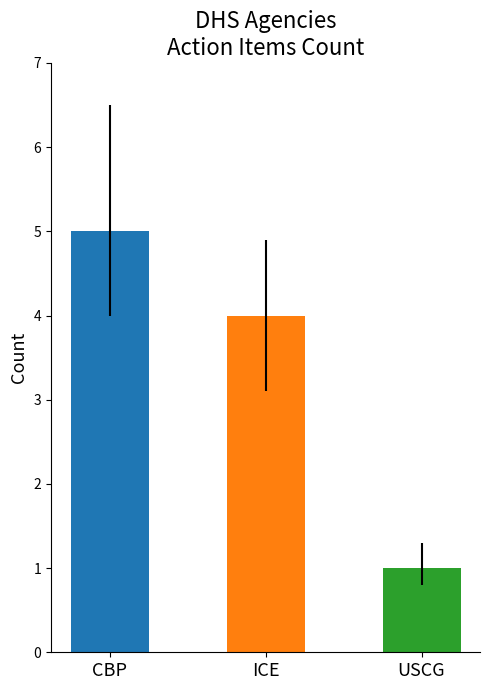

Reading left to right, extract all data points from this chart.

CBP=5	ICE=4	USCG=1